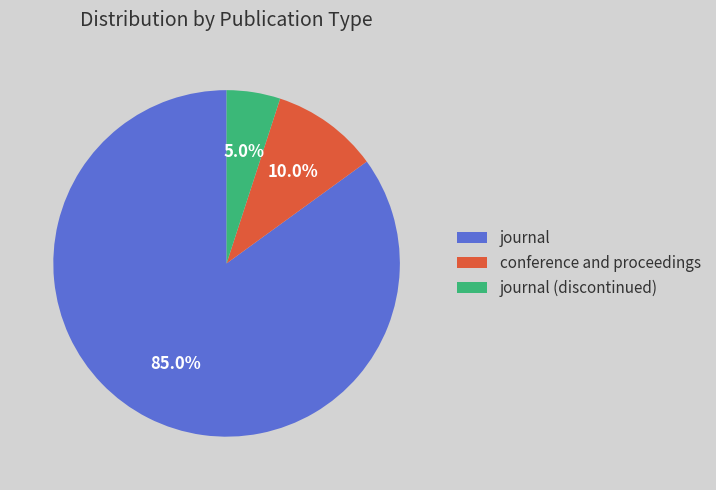

What percentage is the conference and proceedings slice, to the nearest percent?

10%